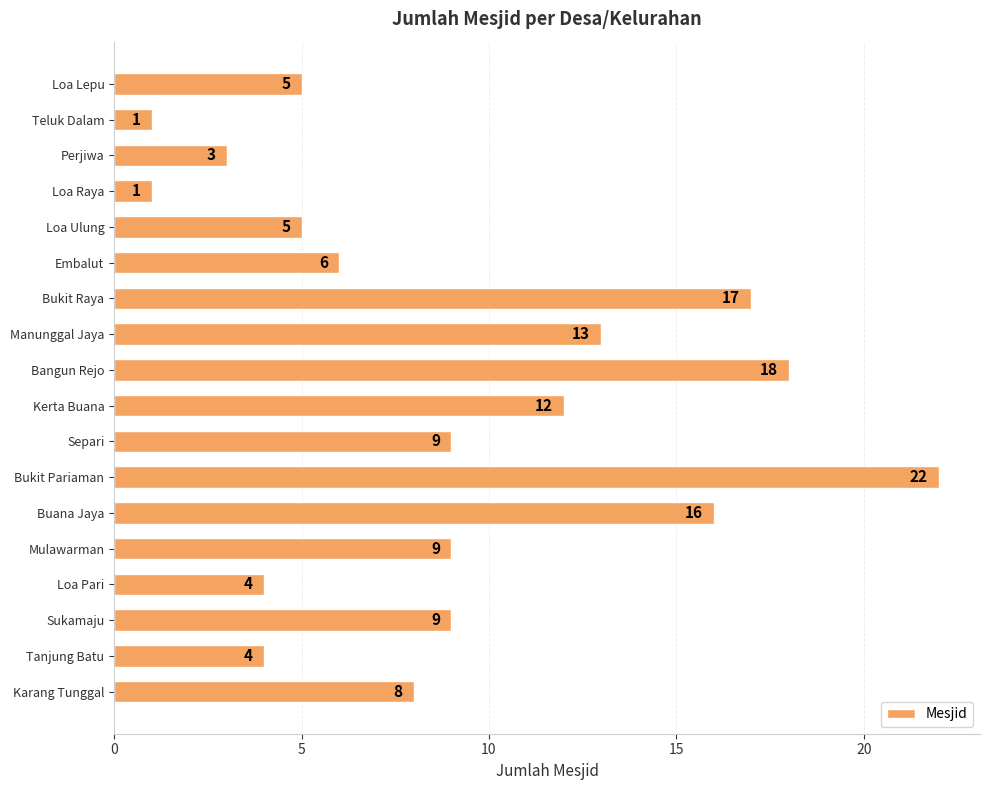

Is it true that the value at Buana Jaya is 16?

True